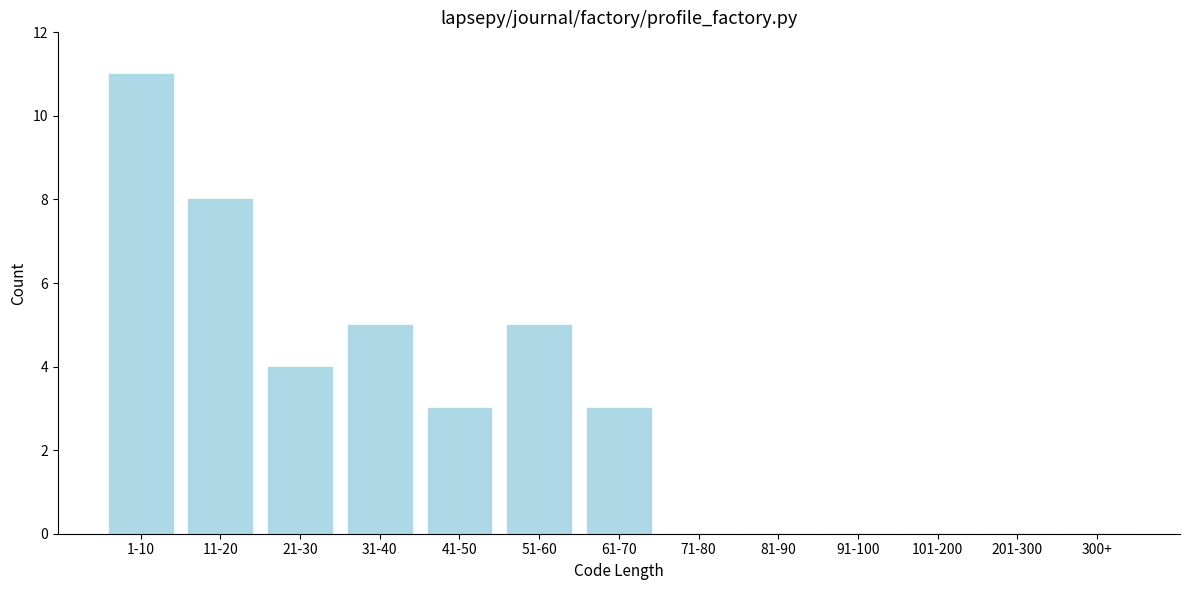

Reading right to left, what are all the values shown in this chart?

300+=0	201-300=0	101-200=0	91-100=0	81-90=0	71-80=0	61-70=3	51-60=5	41-50=3	31-40=5	21-30=4	11-20=8	1-10=11